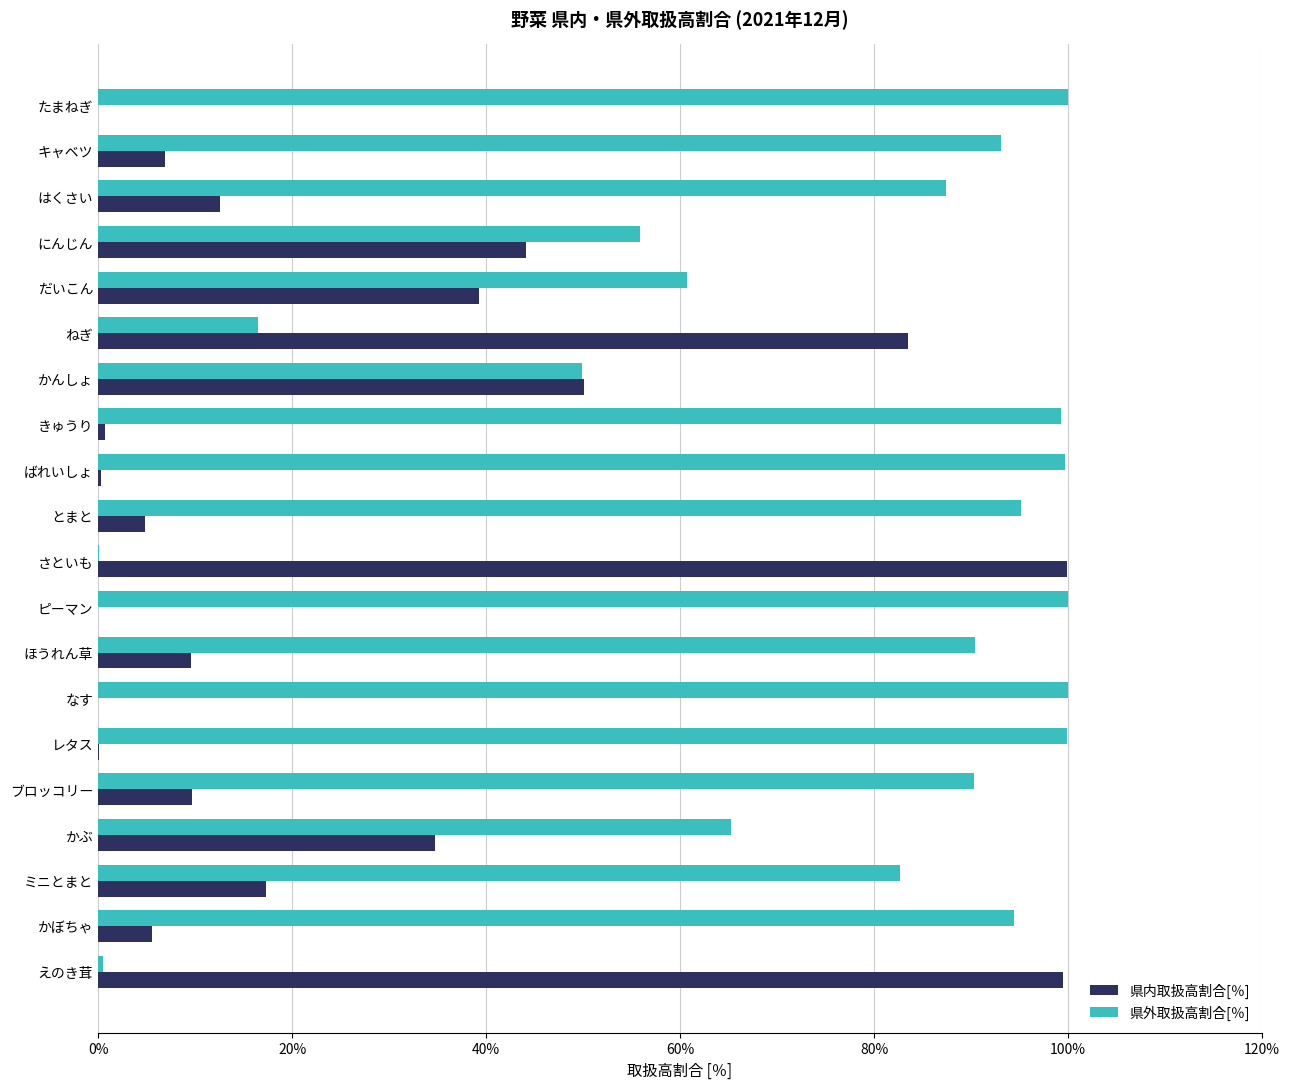

What is the total value across all series at だいこん?

100.0